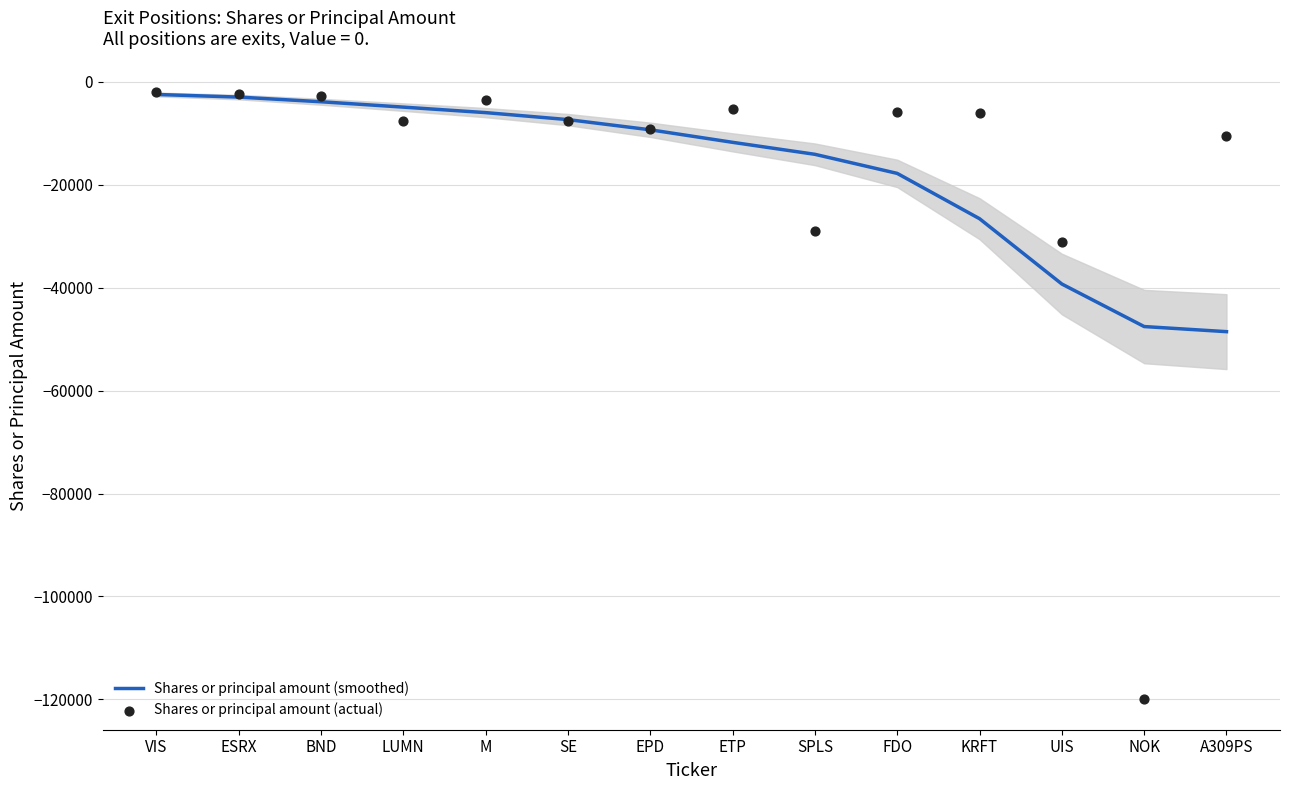

Which series has the largest total across all categories?

Shares or principal amount (actual)